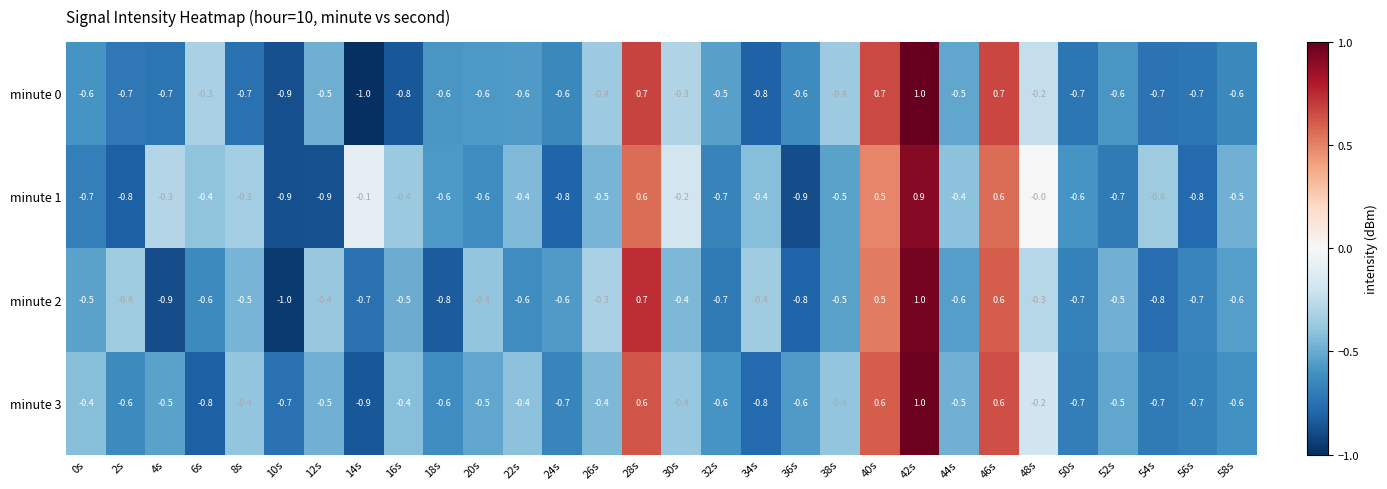

Is it true that minute 0 equals -0.6 at 22s?

True